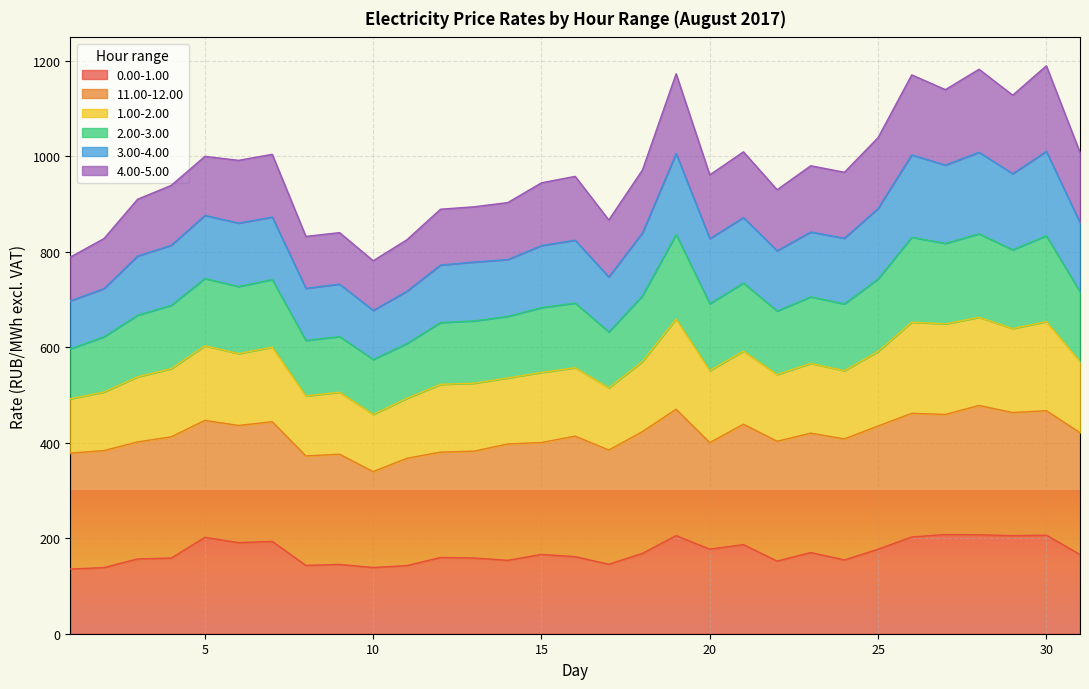

List the labels in order of 0.00-1.00 value, largest first.

27, 28, 30, 19, 29, 26, 5, 7, 6, 21, 20, 25, 23, 18, 15, 31, 16, 12, 13, 4, 3, 24, 14, 22, 17, 9, 8, 11, 10, 2, 1